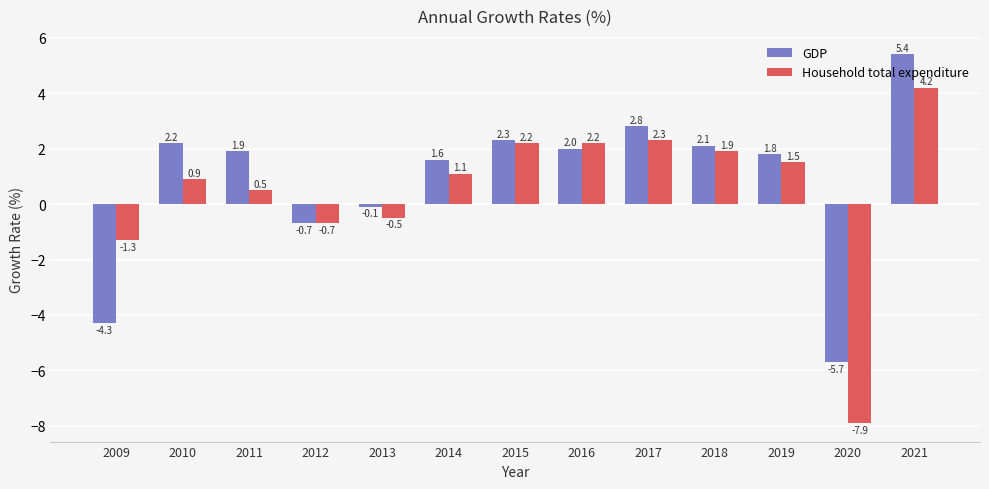

What are all the series names shown in the legend?

GDP, Household total expenditure